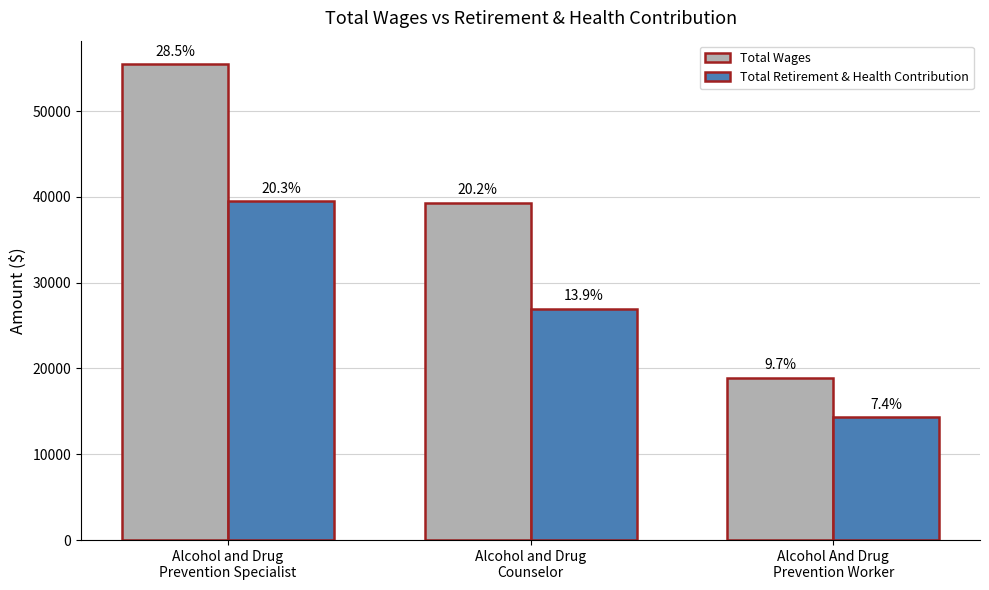

Is the value of Total Wages at Alcohol And Drug
Prevention Worker greater than the value of Total Retirement & Health Contribution at Alcohol and Drug
Prevention Specialist?

No